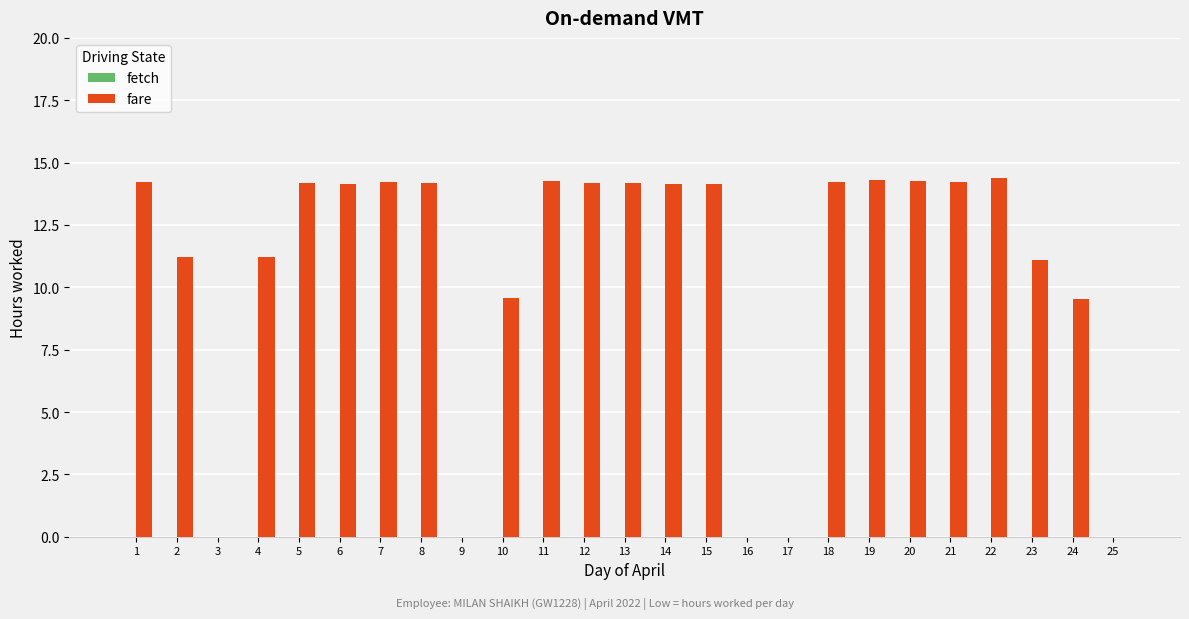

Which has a higher value, 12 or 24?

12